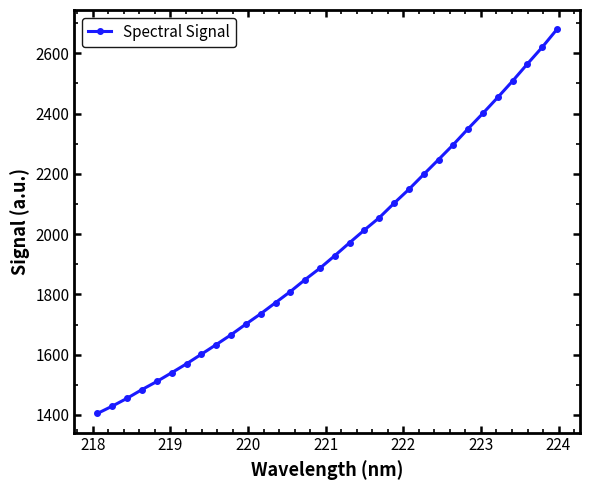

Reading left to right, extract all data points from this chart.

1405.1	1429.3	1455.4	1484.1	1511.0	1540.0	1569.6	1601.4	1633.3	1665.9	1701.2	1735.6	1772.5	1809.3	1849.2	1886.9	1928.6	1971.5	2013.7	2054.4	2102.5	2148.6	2198.2	2247.3	2297.0	2349.9	2400.9	2453.7	2507.9	2564.7	2620.0	2679.7